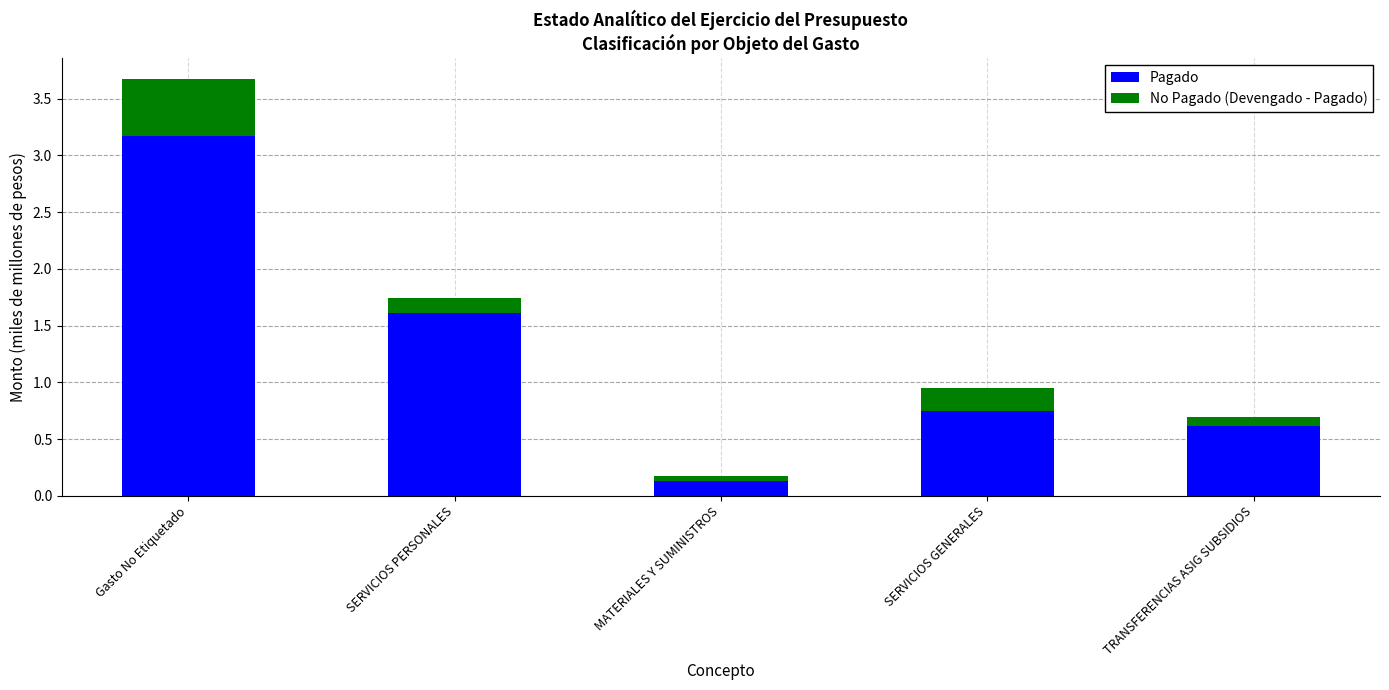

What is the difference between the maximum and minimum values in the Pagado series?

3.0